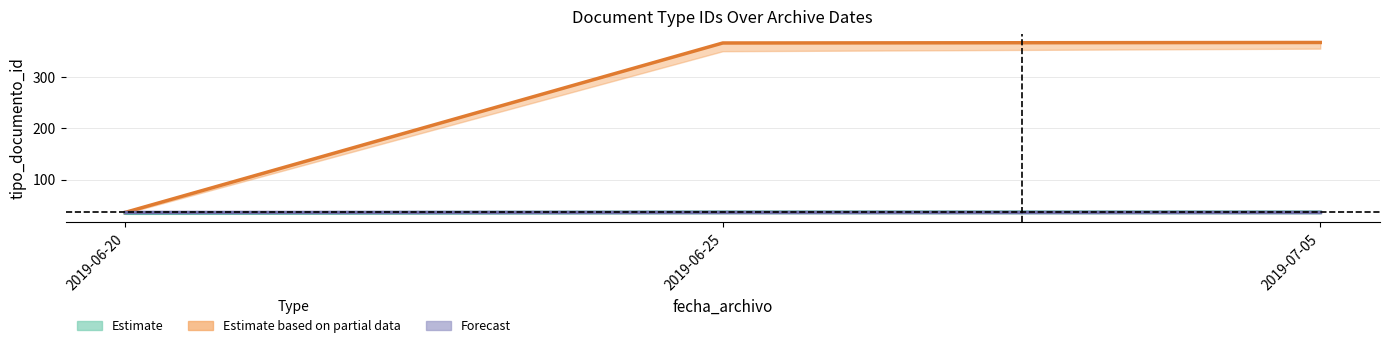

The Estimate series shows 35 at 2019-06-20. True or false?

True